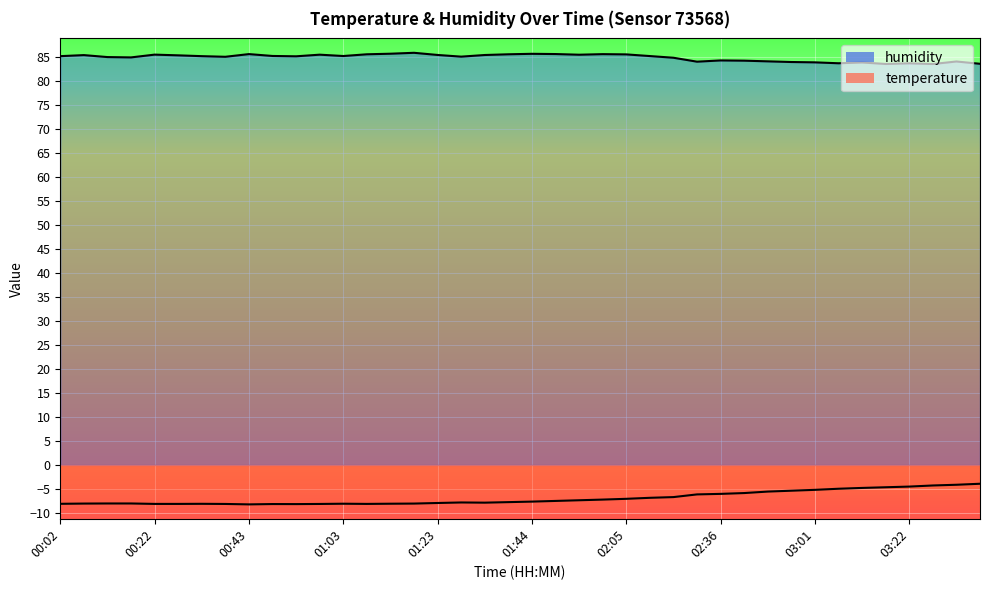

What is the change in value from 02:36 to 03:32?

-0.2